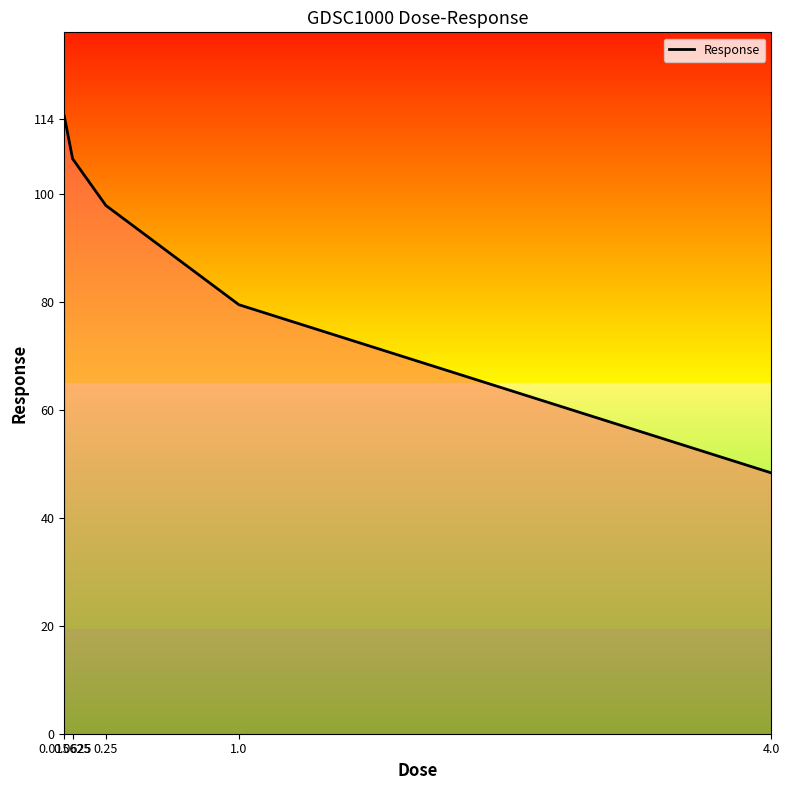

Reading right to left, transcribe all the data shown in this chart.

4.0=48.3	1.0=79.5	0.25=97.9	0.0625=106.6	0.015625=114.5